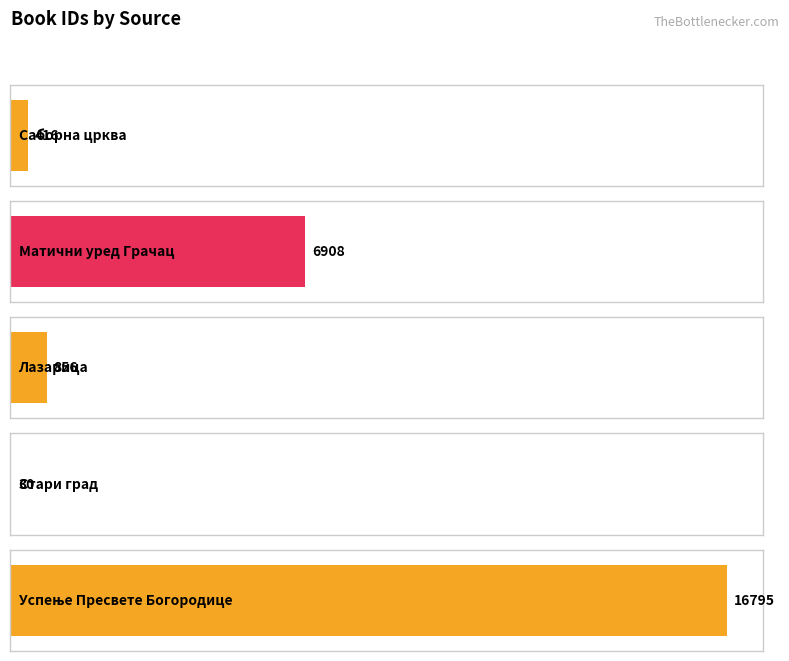

Which has a higher value, Саборна црква or Стари град?

Саборна црква